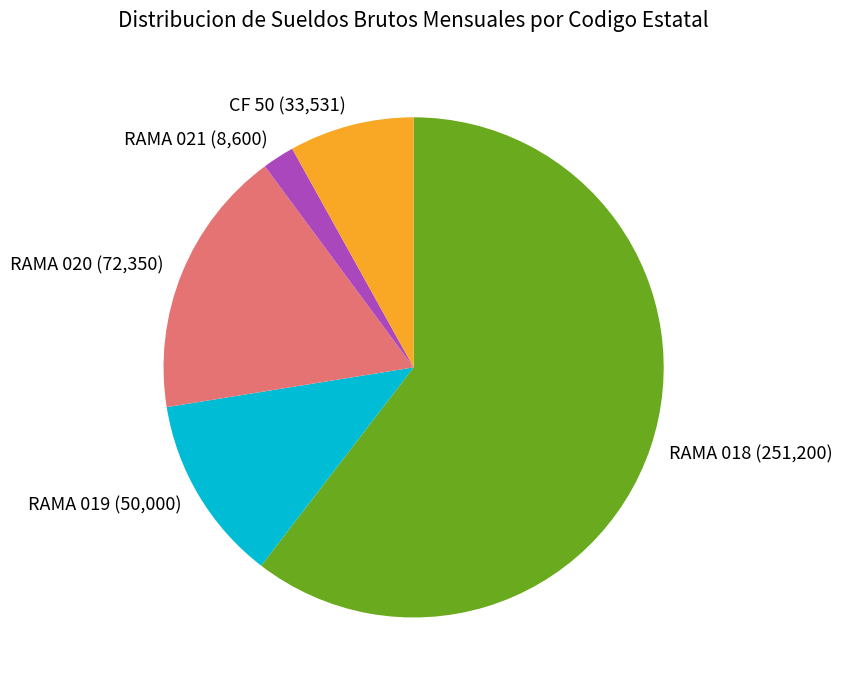

How many segments does this pie chart have?

5